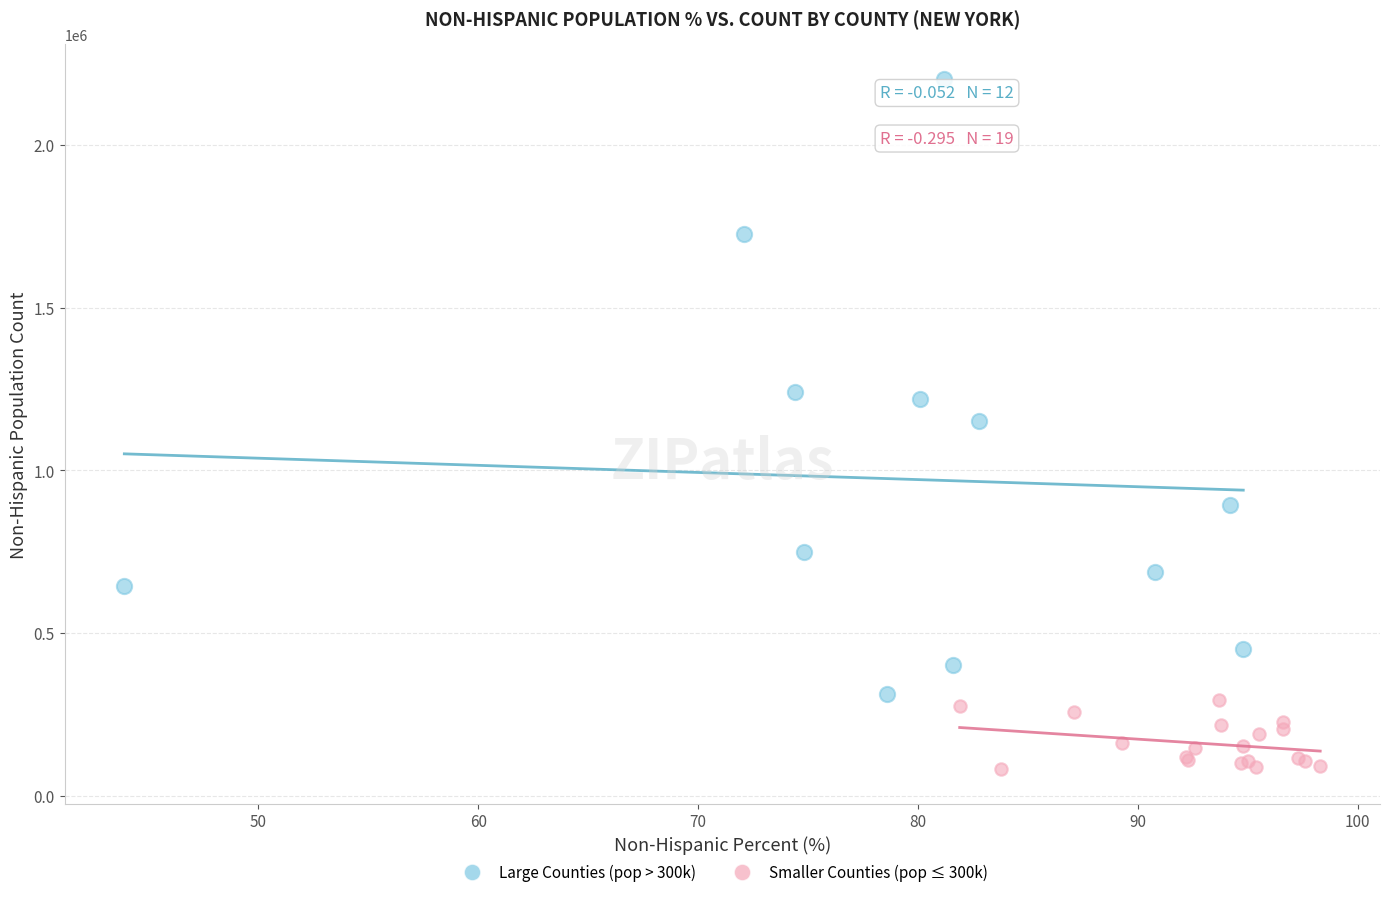

Which series reaches the maximum Y coordinate?

Large Counties (pop > 300k)